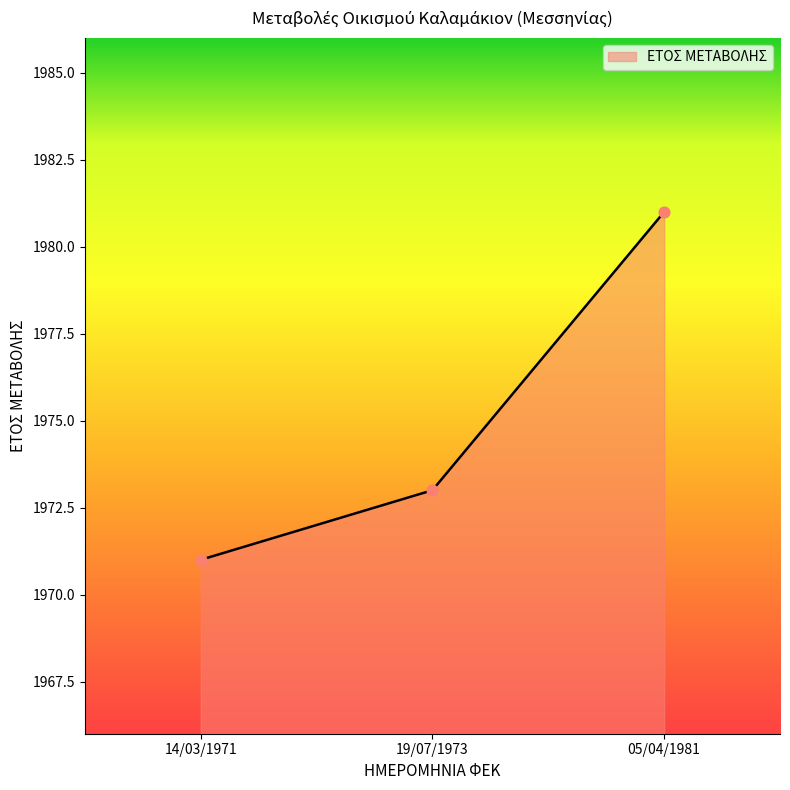

Between 14/03/1971 and 19/07/1973, which is larger?

19/07/1973